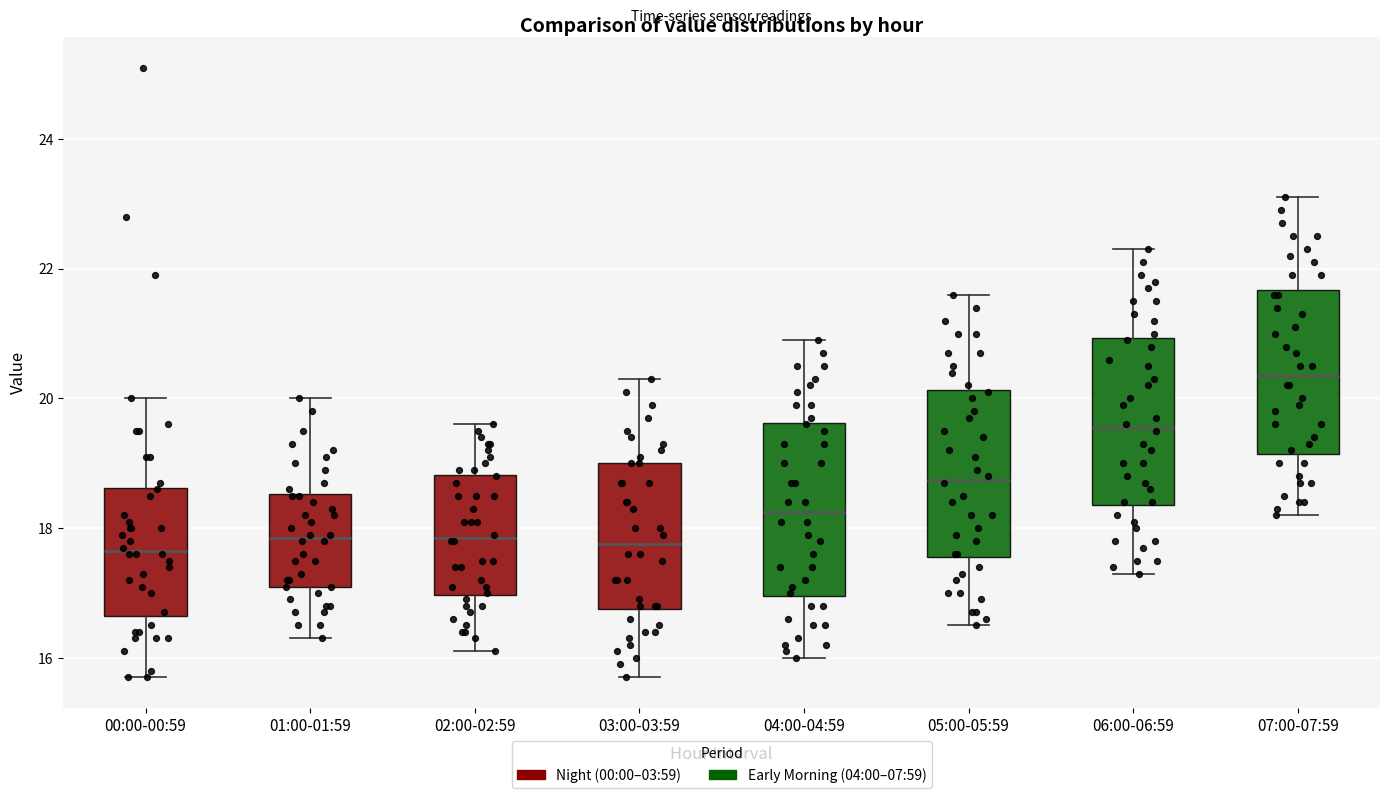

Reading left to right, transcribe this box plot: for each box, give where its median line is, the range the box spans, and where its two whiskers end, as read against the y-axis. The values are not printed on the chart, so give them approximately, as read against the axis.

00:00-00:59: median 17.6, box 16.6 to 18.6, whiskers 15.8 to 20.0
01:00-01:59: median 17.8, box 17.2 to 18.6, whiskers 16.4 to 20.0
02:00-02:59: median 17.8, box 17.0 to 18.8, whiskers 16.2 to 19.6
03:00-03:59: median 17.8, box 16.8 to 19.0, whiskers 15.8 to 20.4
04:00-04:59: median 18.2, box 17.0 to 19.6, whiskers 16.0 to 21.0
05:00-05:59: median 18.8, box 17.6 to 20.2, whiskers 16.6 to 21.6
06:00-06:59: median 19.6, box 18.4 to 21.0, whiskers 17.4 to 22.4
07:00-07:59: median 20.4, box 19.2 to 21.6, whiskers 18.2 to 23.2